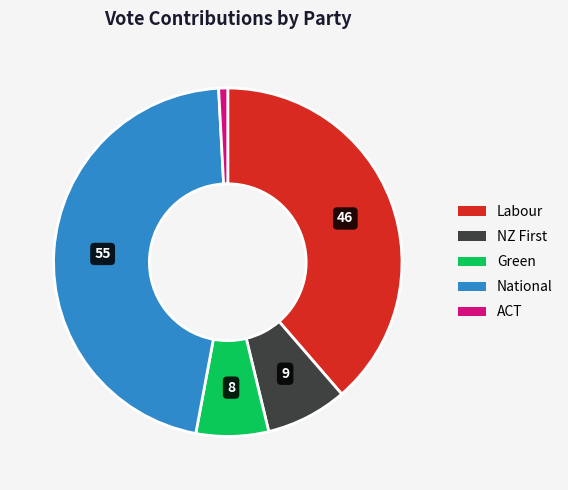

Is there a majority slice in this chart?

No